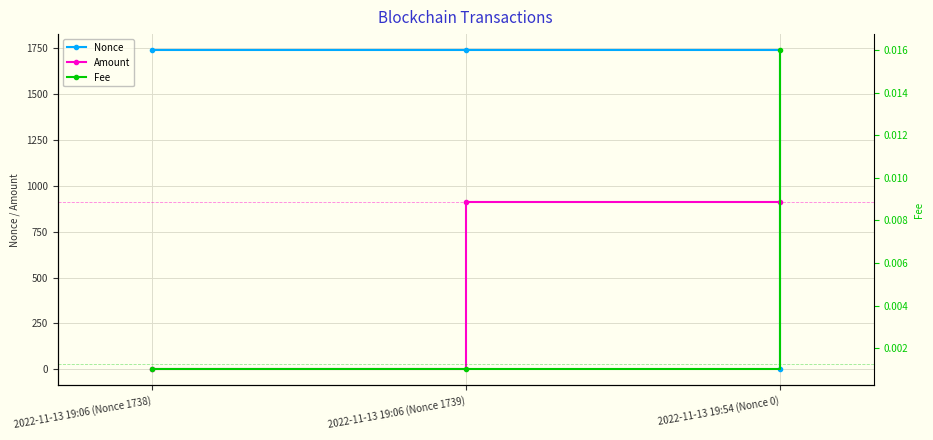

Between 2022-11-13 19:06 (Nonce 1739) and 2022-11-13 19:54 (Nonce 0), which series saw the biggest shift?

Nonce